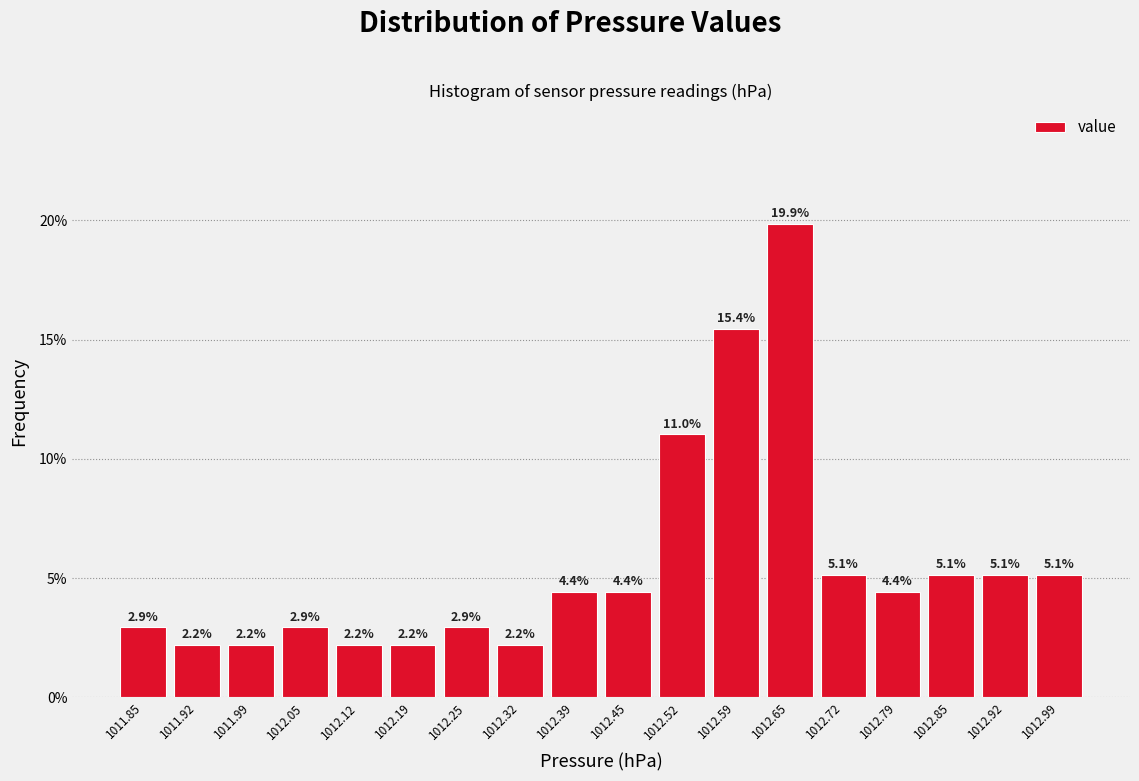

Reading left to right, transcribe this chart: for each bar, give the range it covers on the x-axis and its height. The bar edges are not printed on the chart, so give them approximately, as read against the axis.

1011.82 to 1011.89: 2.9
1011.89 to 1011.95: 2.2
1011.95 to 1012.02: 2.2
1012.02 to 1012.09: 2.9
1012.09 to 1012.15: 2.2
1012.15 to 1012.22: 2.2
1012.22 to 1012.29: 2.9
1012.29 to 1012.35: 2.2
1012.35 to 1012.42: 4.4
1012.42 to 1012.49: 4.4
1012.49 to 1012.55: 11.0
1012.55 to 1012.62: 15.4
1012.62 to 1012.69: 19.9
1012.69 to 1012.75: 5.1
1012.75 to 1012.82: 4.4
1012.82 to 1012.89: 5.1
1012.89 to 1012.95: 5.1
1012.95 to 1013.02: 5.1